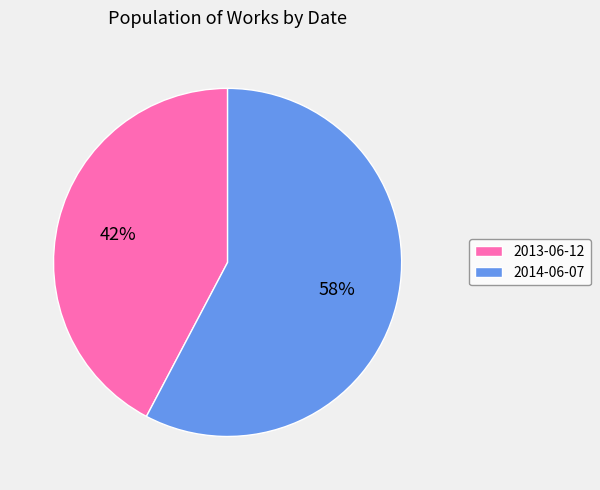

To the nearest percent, what is the combined percentage of 2013-06-12 and 2014-06-07?

100%